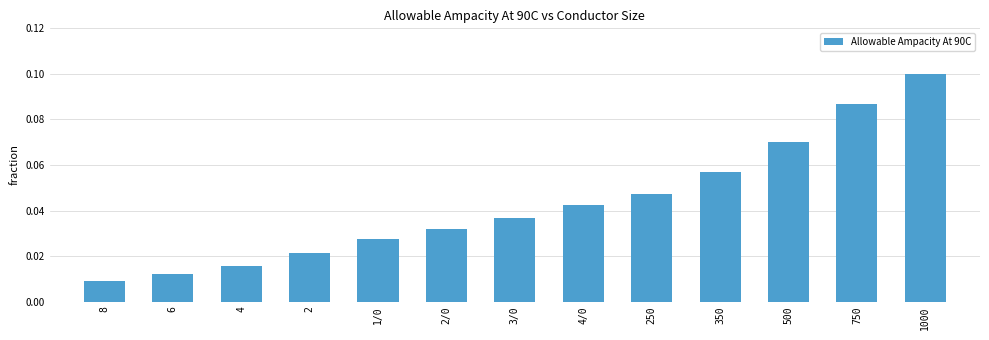

Which label corresponds to the largest value in the chart?

1000